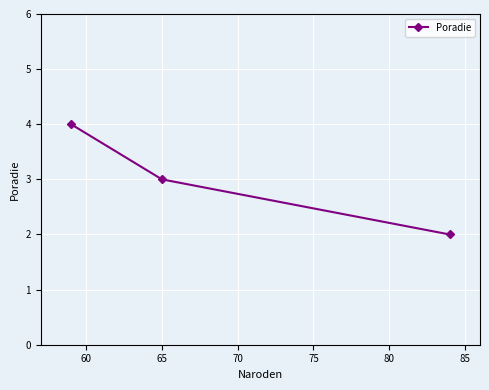

What is the maximum value shown in the chart?

4